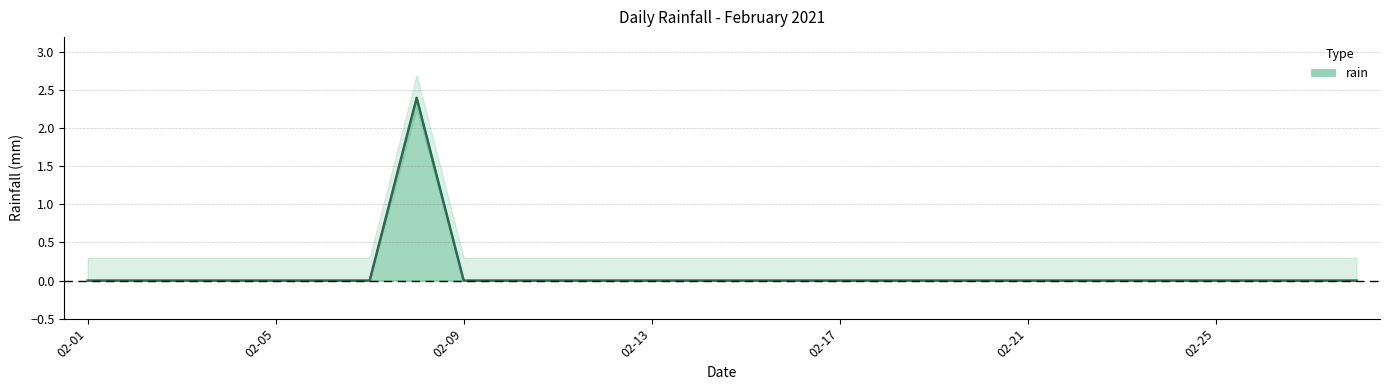

Is it true that the value at 2021-02-22 is 1.5?

False